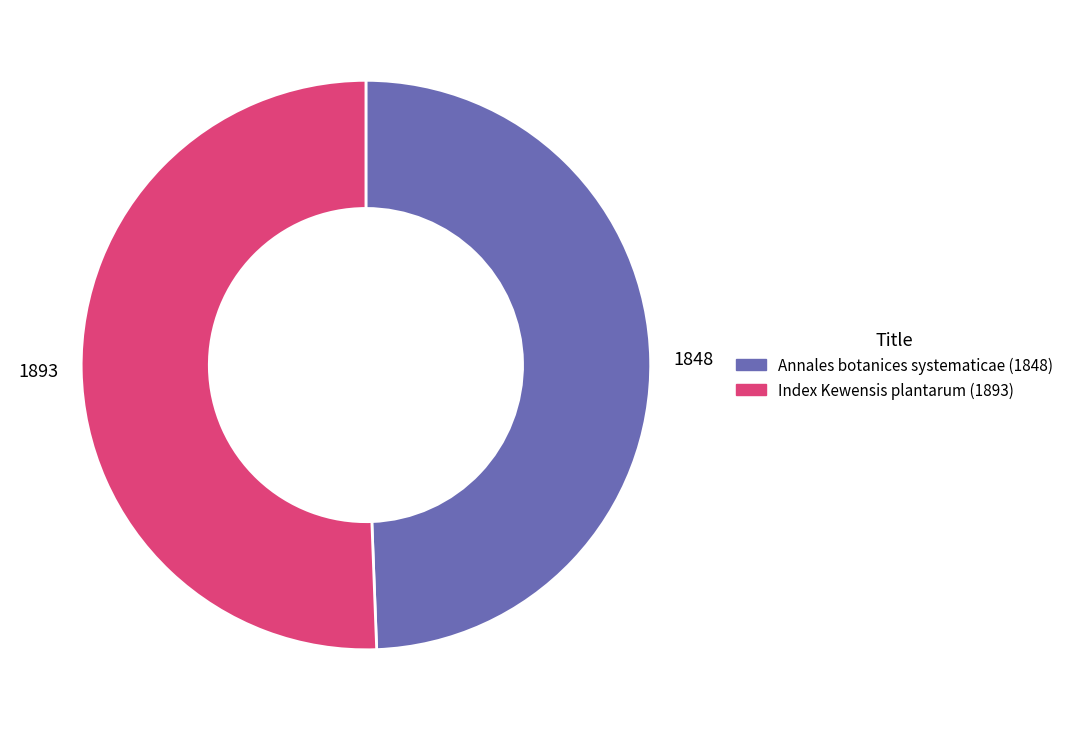

Approximately how many times larger is the value at Index Kewensis plantarum (1893) compared to Annales botanices systematicae (1848)?

1.0